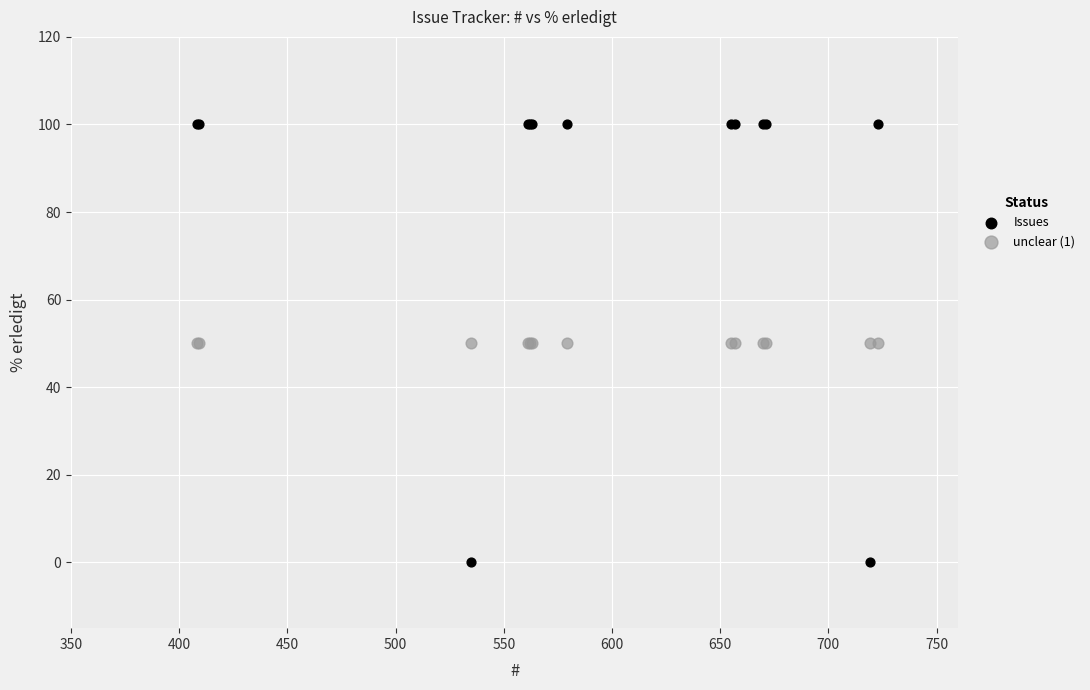

Which series reaches the minimum Y coordinate?

Issues